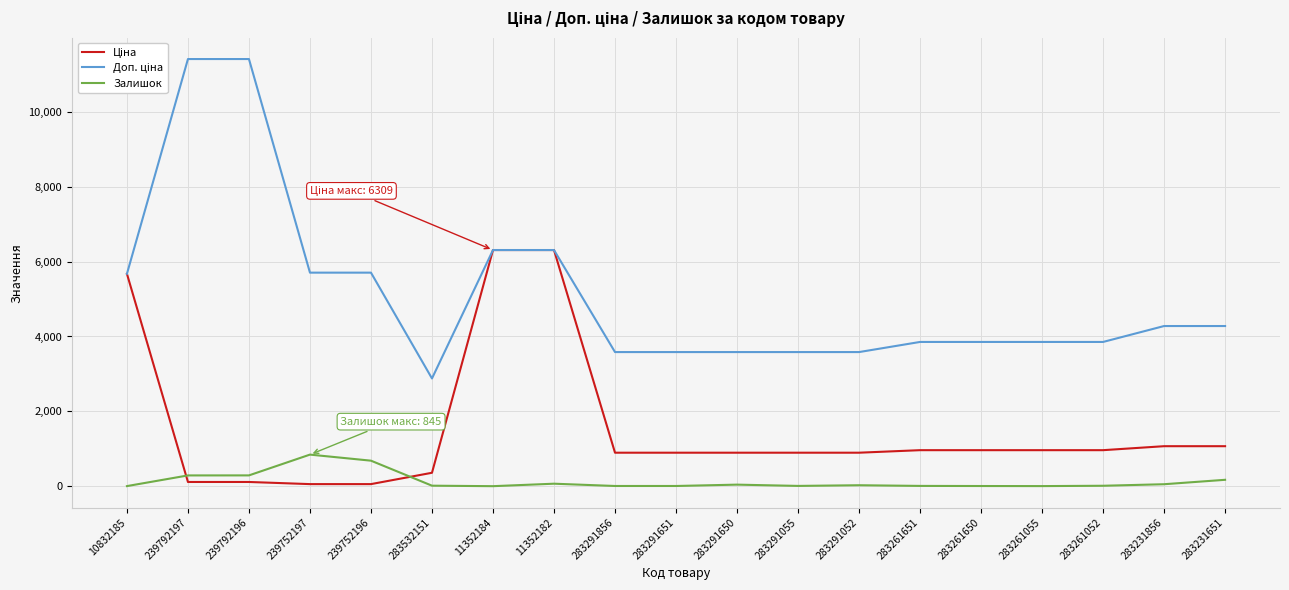

What is the highest value of the Залишок series?

845.0